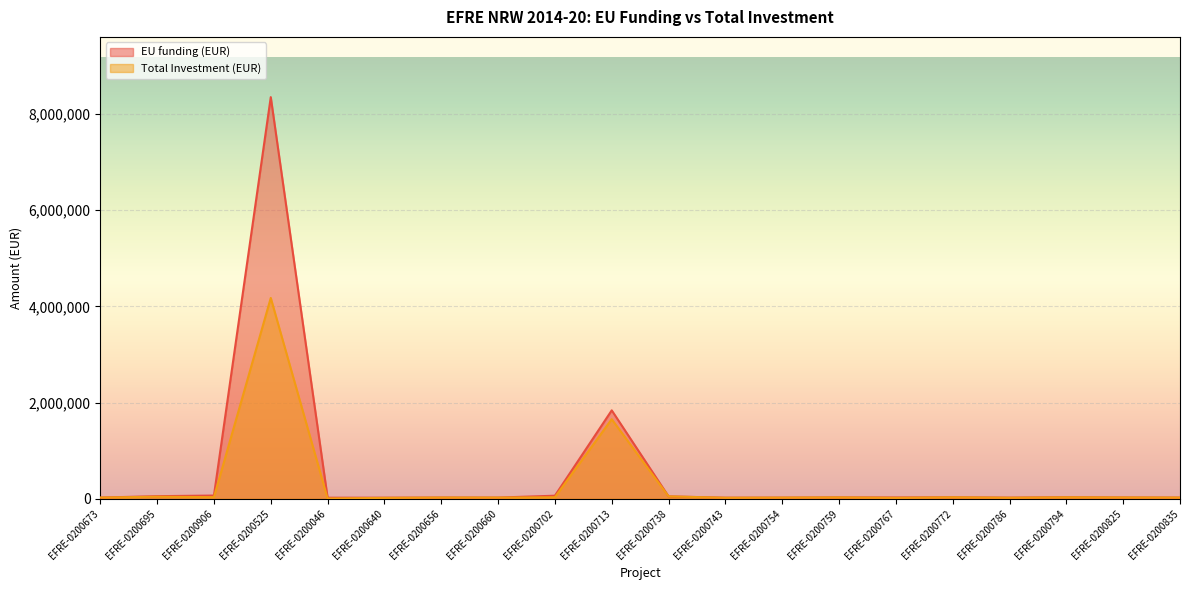

Reading right to left, what are all the values shown in this chart?

EU funding (EUR): EFRE-0200835=24833.0	EFRE-0200825=27035.0	EFRE-0200794=32434.3	EFRE-0200786=23750.0	EFRE-0200772=30798.5	EFRE-0200767=27045.0	EFRE-0200759=28655.7	EFRE-0200754=24200.0	EFRE-0200743=22560.0	EFRE-0200738=49820.0	EFRE-0200713=1837760.0	EFRE-0200702=63903.4	EFRE-0200660=25000.0	EFRE-0200656=25600.0	EFRE-0200640=22560.0	EFRE-0200046=21927.5	EFRE-0200525=8349064.0	EFRE-0200906=67089.0	EFRE-0200695=54090.0	EFRE-0200673=24910.0
Total Investment (EUR): EFRE-0200835=24833.0	EFRE-0200825=27035.0	EFRE-0200794=30798.5	EFRE-0200786=21310.0	EFRE-0200772=30798.5	EFRE-0200767=19941.8	EFRE-0200759=28655.7	EFRE-0200754=24200.0	EFRE-0200743=21227.8	EFRE-0200738=49820.0	EFRE-0200713=1653984.0	EFRE-0200702=31951.7	EFRE-0200660=25000.0	EFRE-0200656=25600.0	EFRE-0200640=18600.2	EFRE-0200046=6327.0	EFRE-0200525=4174532.0	EFRE-0200906=33544.5	EFRE-0200695=43303.9	EFRE-0200673=24910.0